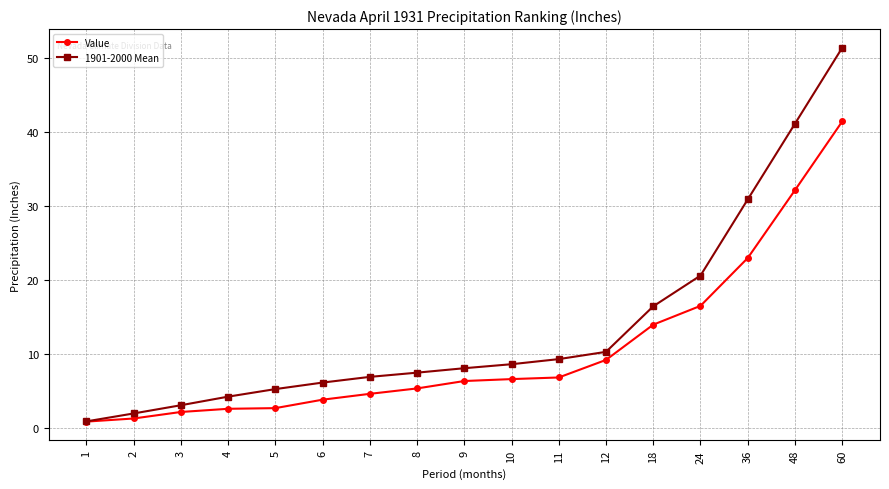

List the series in order of their overall mean, highest first.

1901-2000 Mean, Value